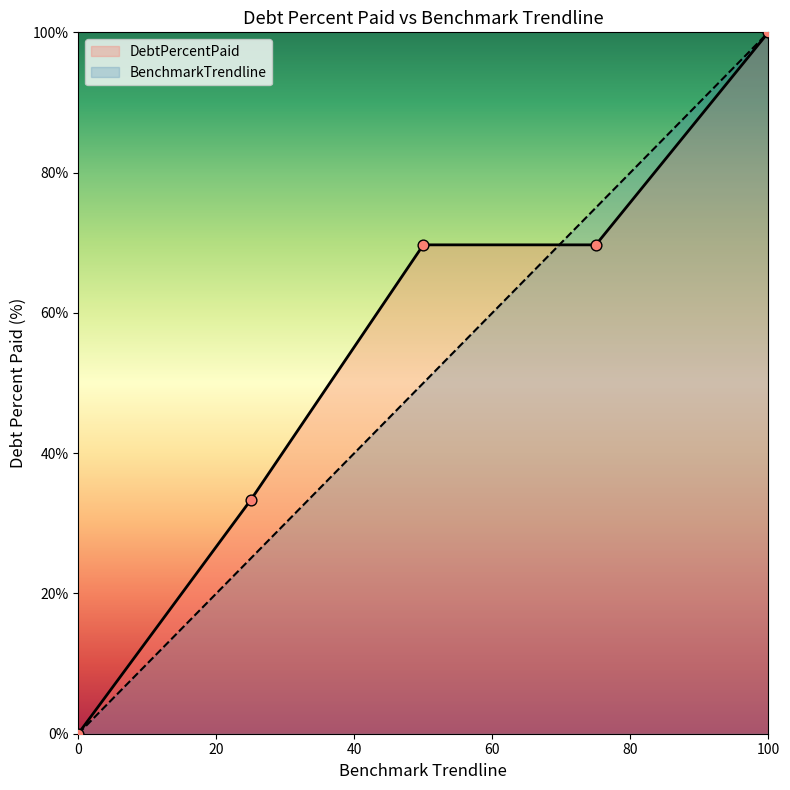

What is the total value across all series at 100?

200.0